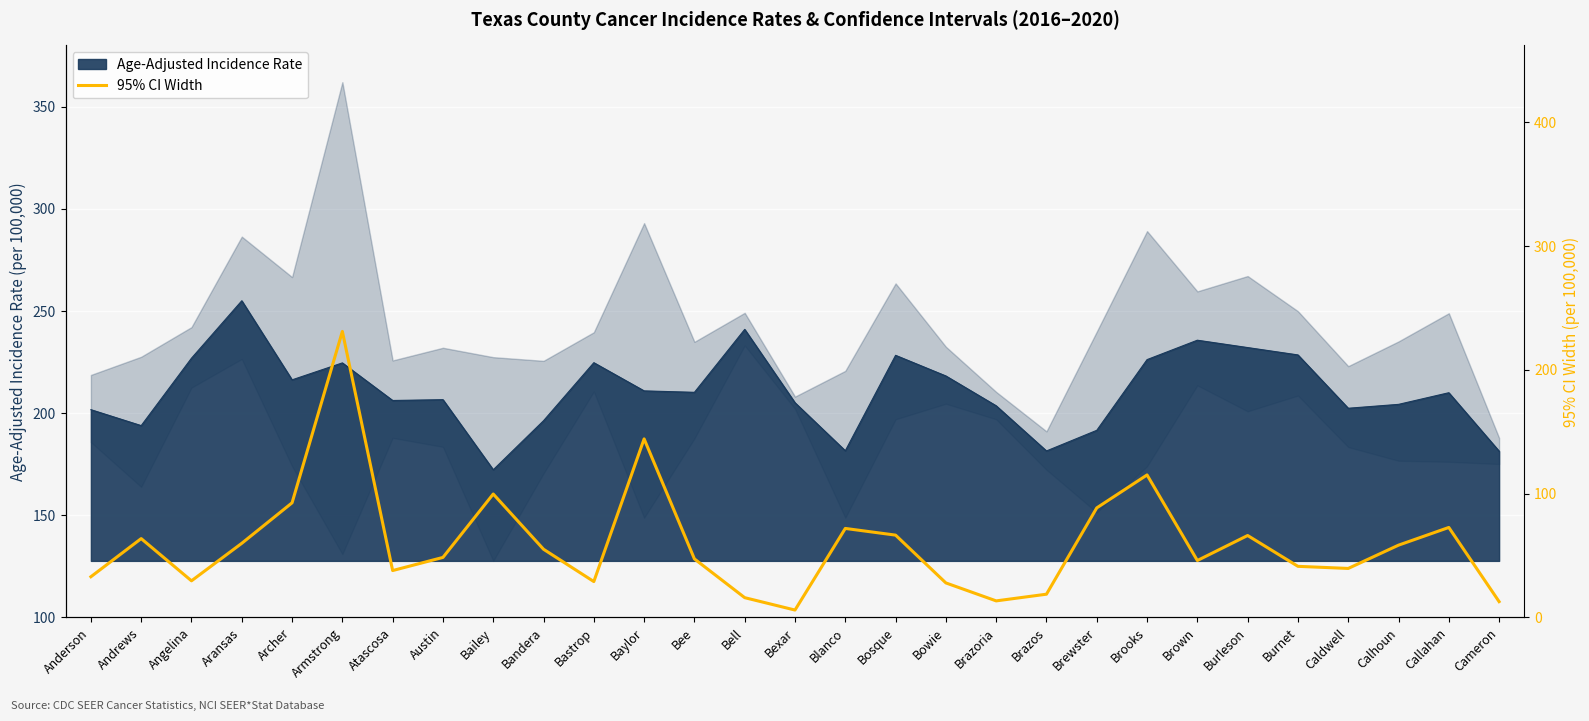

Reading left to right, transcribe all the data shown in this chart.

Anderson=32.9	Andrews=63.7	Angelina=29.6	Aransas=59.9	Archer=92.6	Armstrong=231.0	Atascosa=37.9	Austin=48.5	Bailey=99.7	Bandera=55.1	Bastrop=29.0	Baylor=144.2	Bee=47.3	Bell=16.0	Bexar=6.0	Blanco=71.9	Bosque=66.5	Bowie=27.9	Brazoria=13.4	Brazos=18.8	Brewster=88.5	Brooks=115.1	Brown=46.0	Burleson=66.2	Burnet=41.3	Caldwell=39.6	Calhoun=58.4	Callahan=72.7	Cameron=12.8